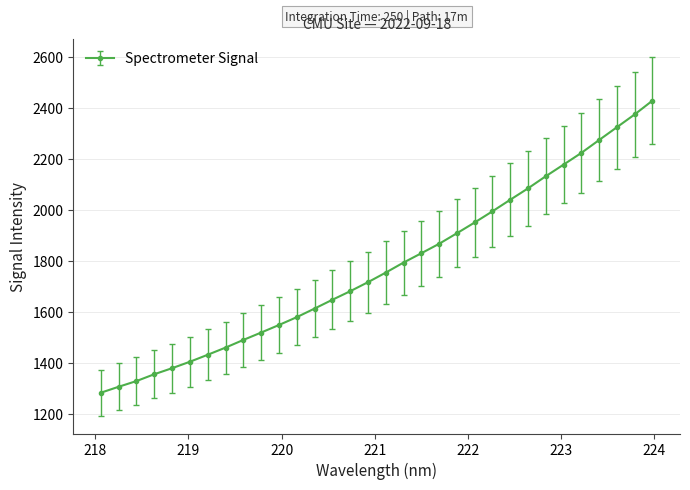

What is the difference between the second highest and minimum values?

1092.4